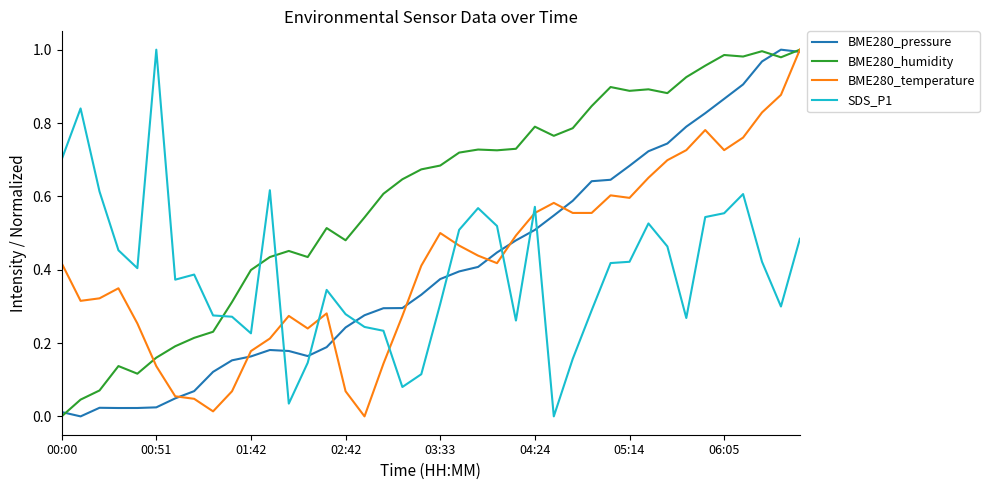

True or false: SDS_P1 and BME280_pressure intersect in this chart.

True